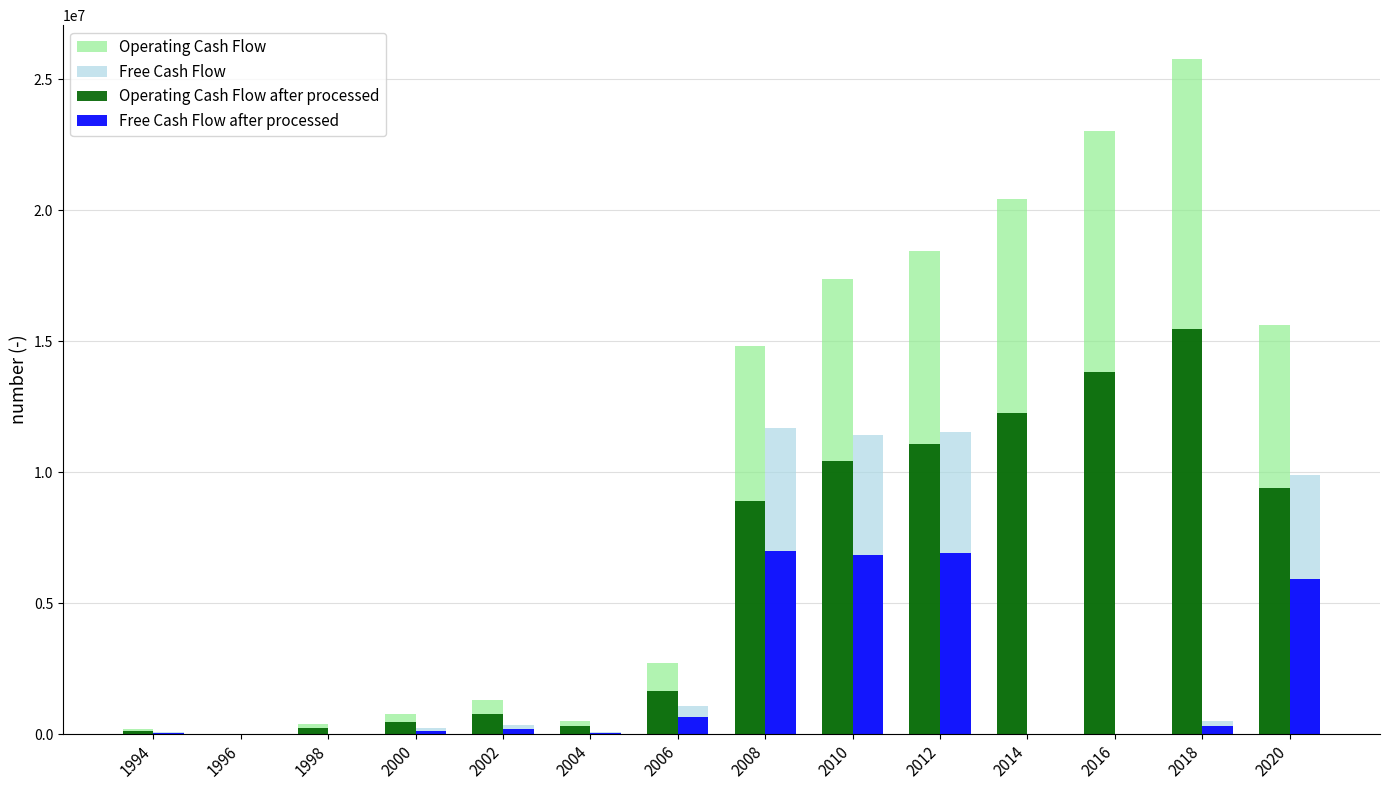

What is the sum of the Free Cash Flow after processed values at 2008 and 1996?

7007925.6